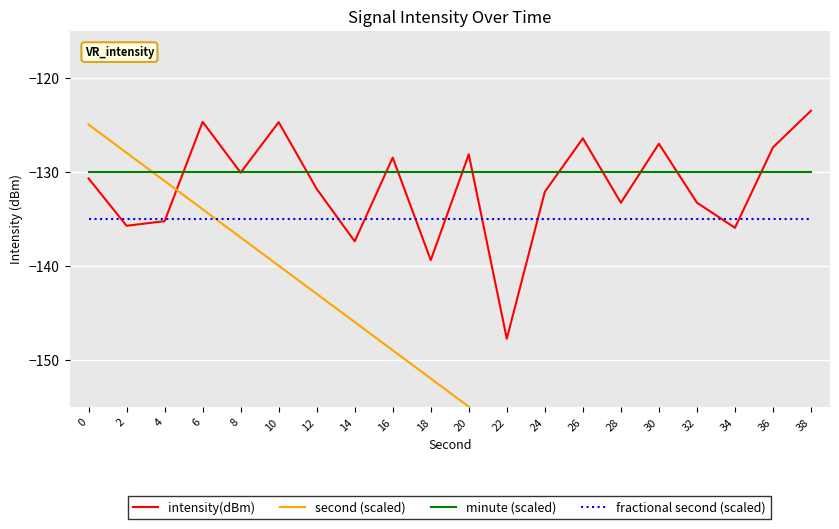

List the series in order of their peak value, highest first.

intensity(dBm), second (scaled), minute (scaled), fractional second (scaled)